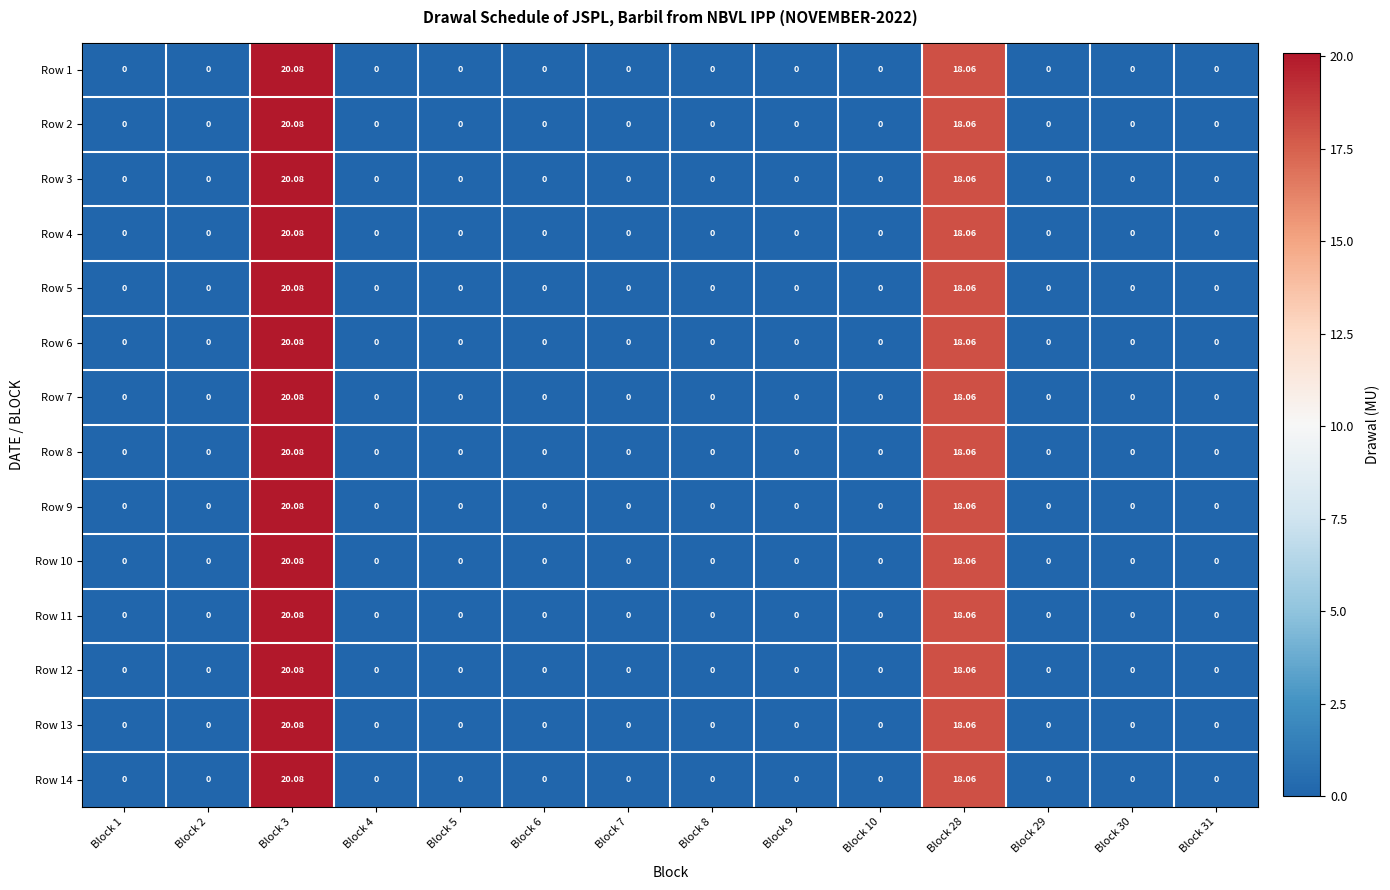

Is the value of Row 14 at Block 3 greater than the value of Row 4 at Block 2?

Yes